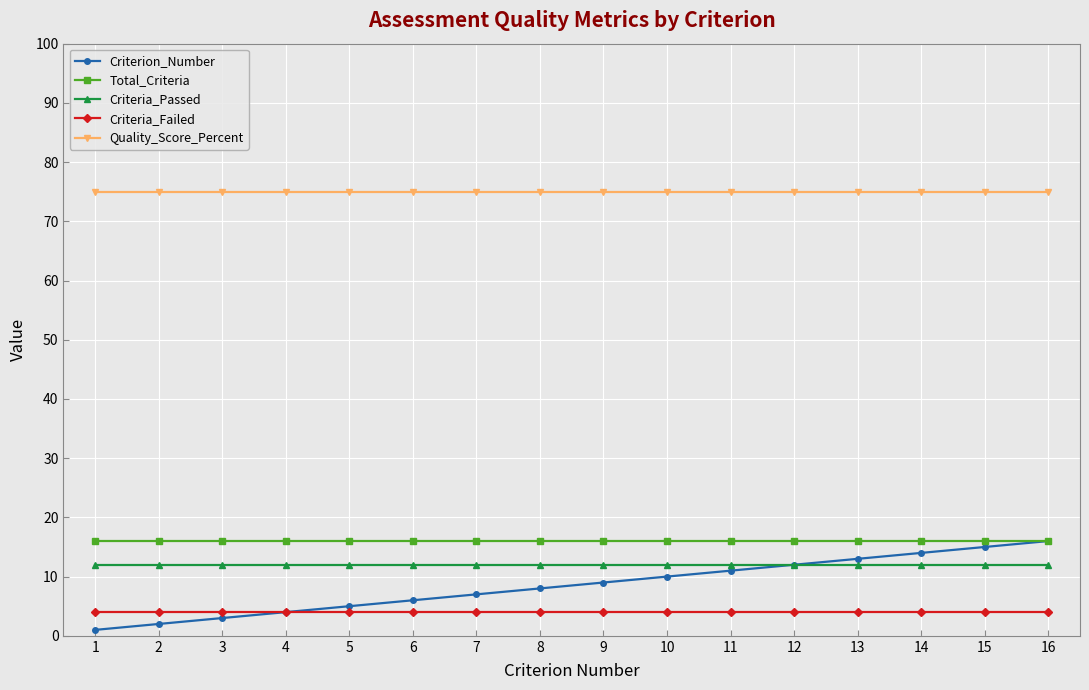

What is the minimum value for Criterion_Number?

1